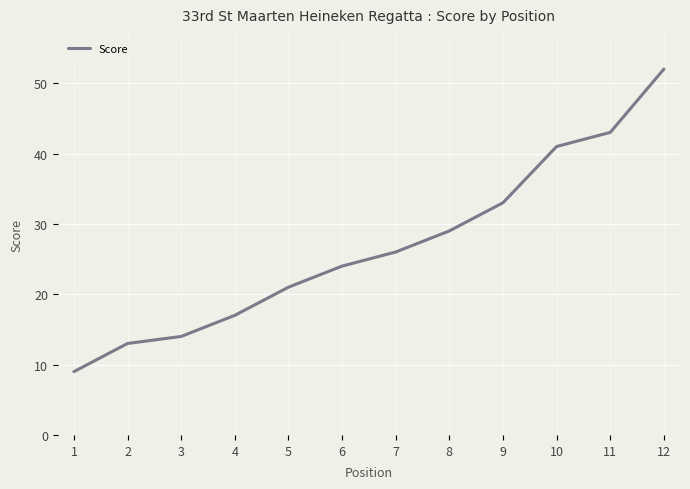

Which label corresponds to the largest value in the chart?

12